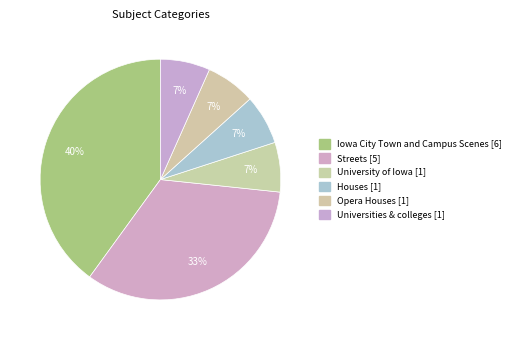

To the nearest percent, what is the average slice percentage?

17%